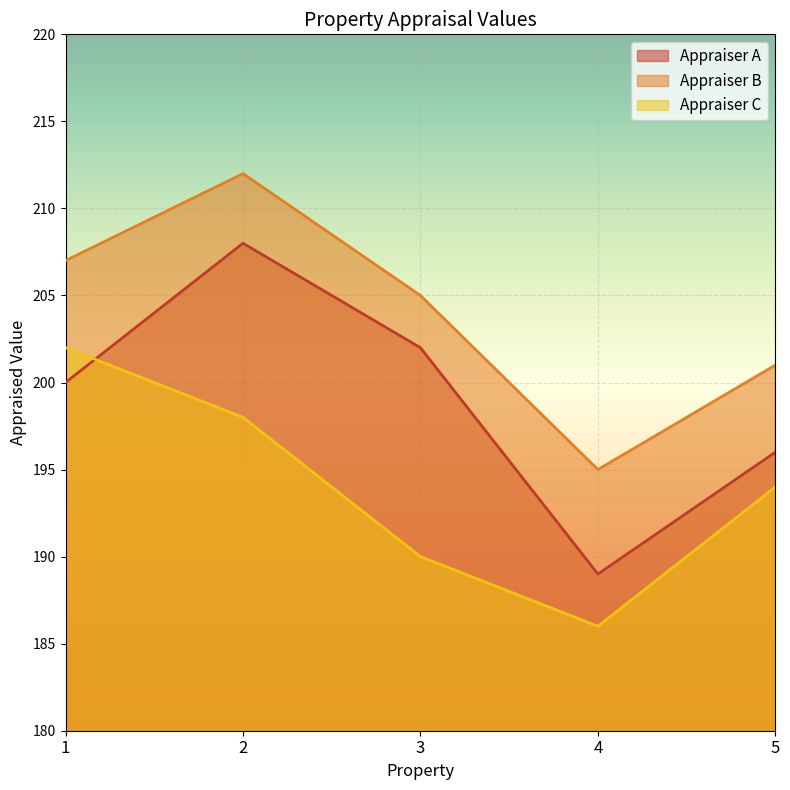

True or false: Appraiser A and Appraiser C cross at least once.

True